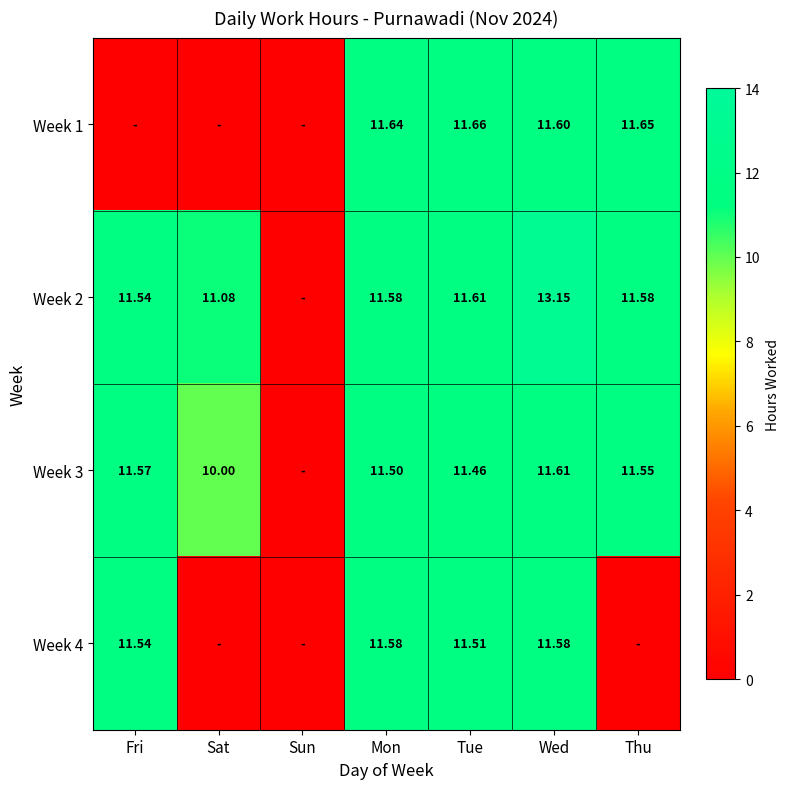

Which category has the highest value in the Week 1 series?

Tue